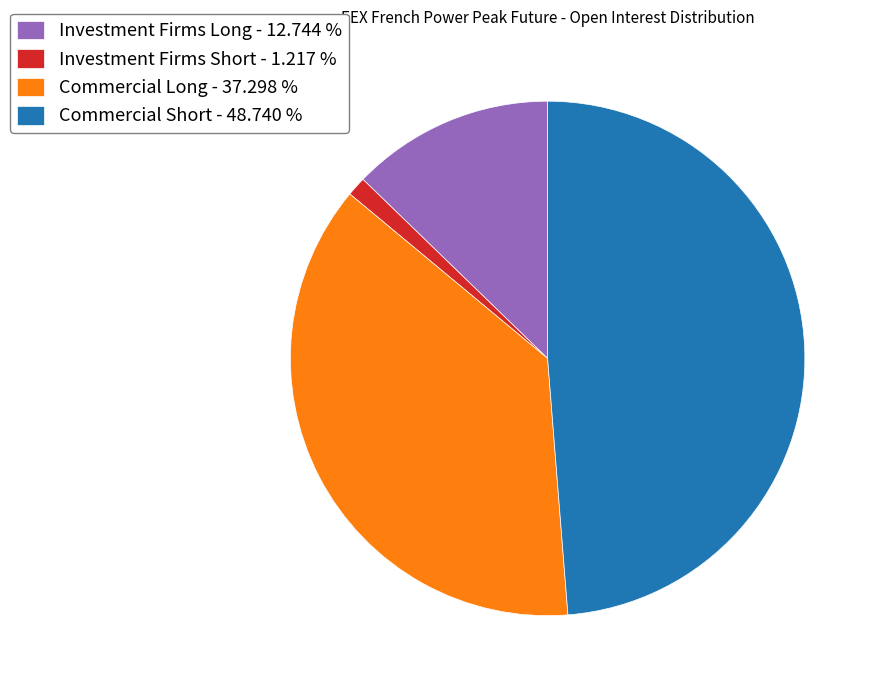

Is the sum of Commercial Long - 37.298 % and Commercial Short - 48.740 % greater than half?

Yes